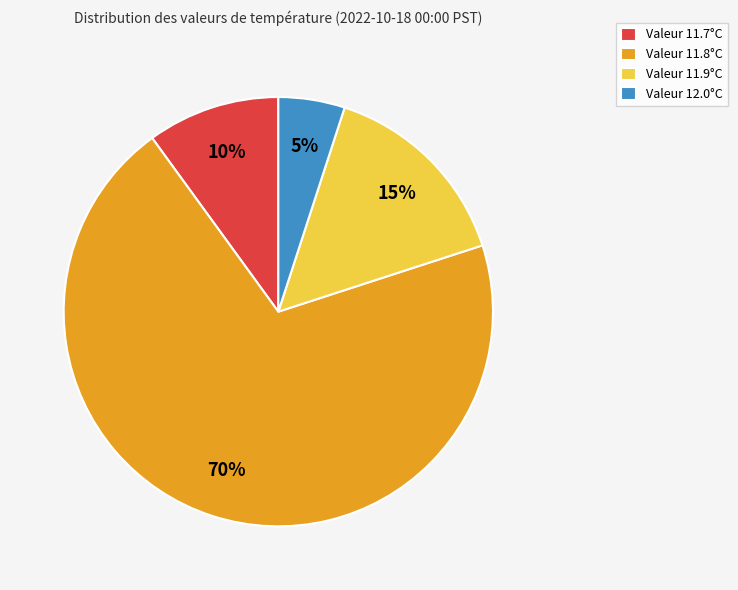

Which category accounts for the majority?

Valeur 11.8°C